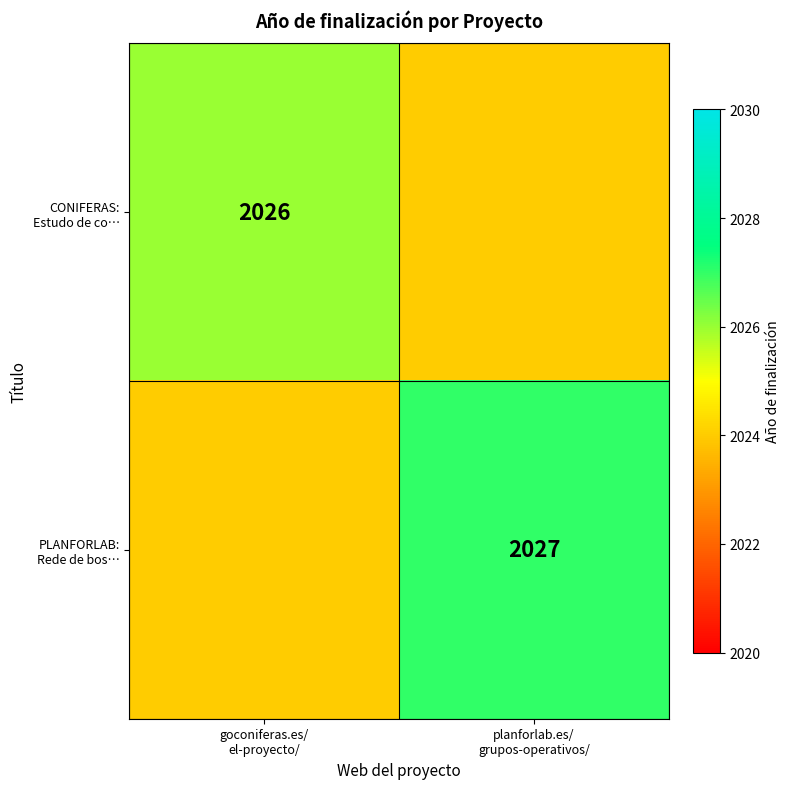

Which category has the lowest value across all series?

planforlab.es/
grupos-operativos/